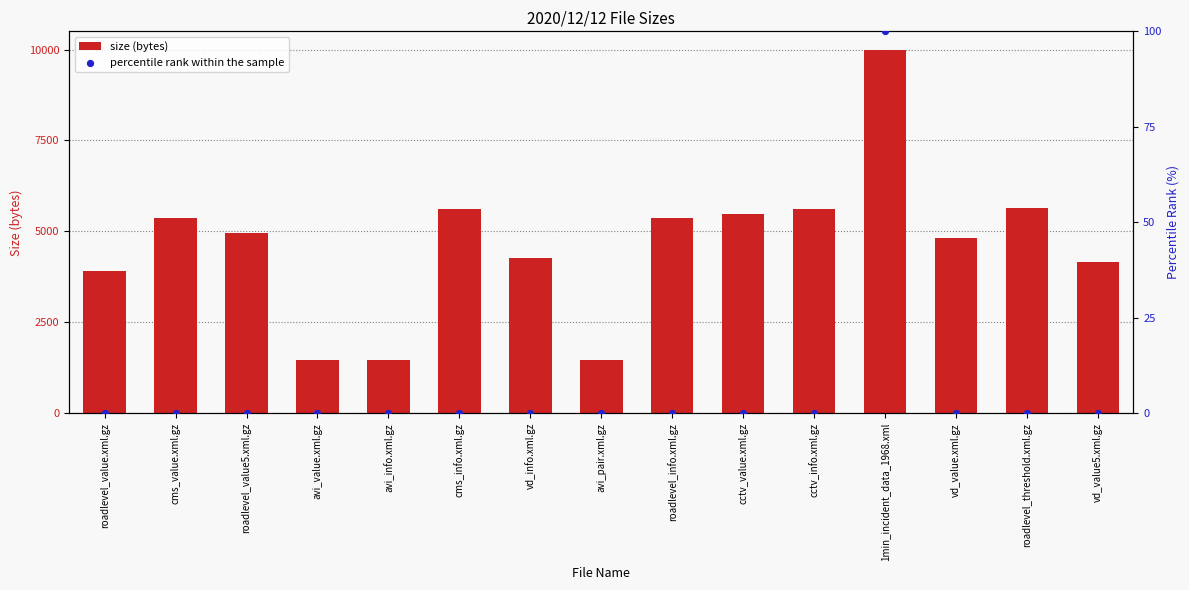

At how many categories does at least one series exceed 1231?

15